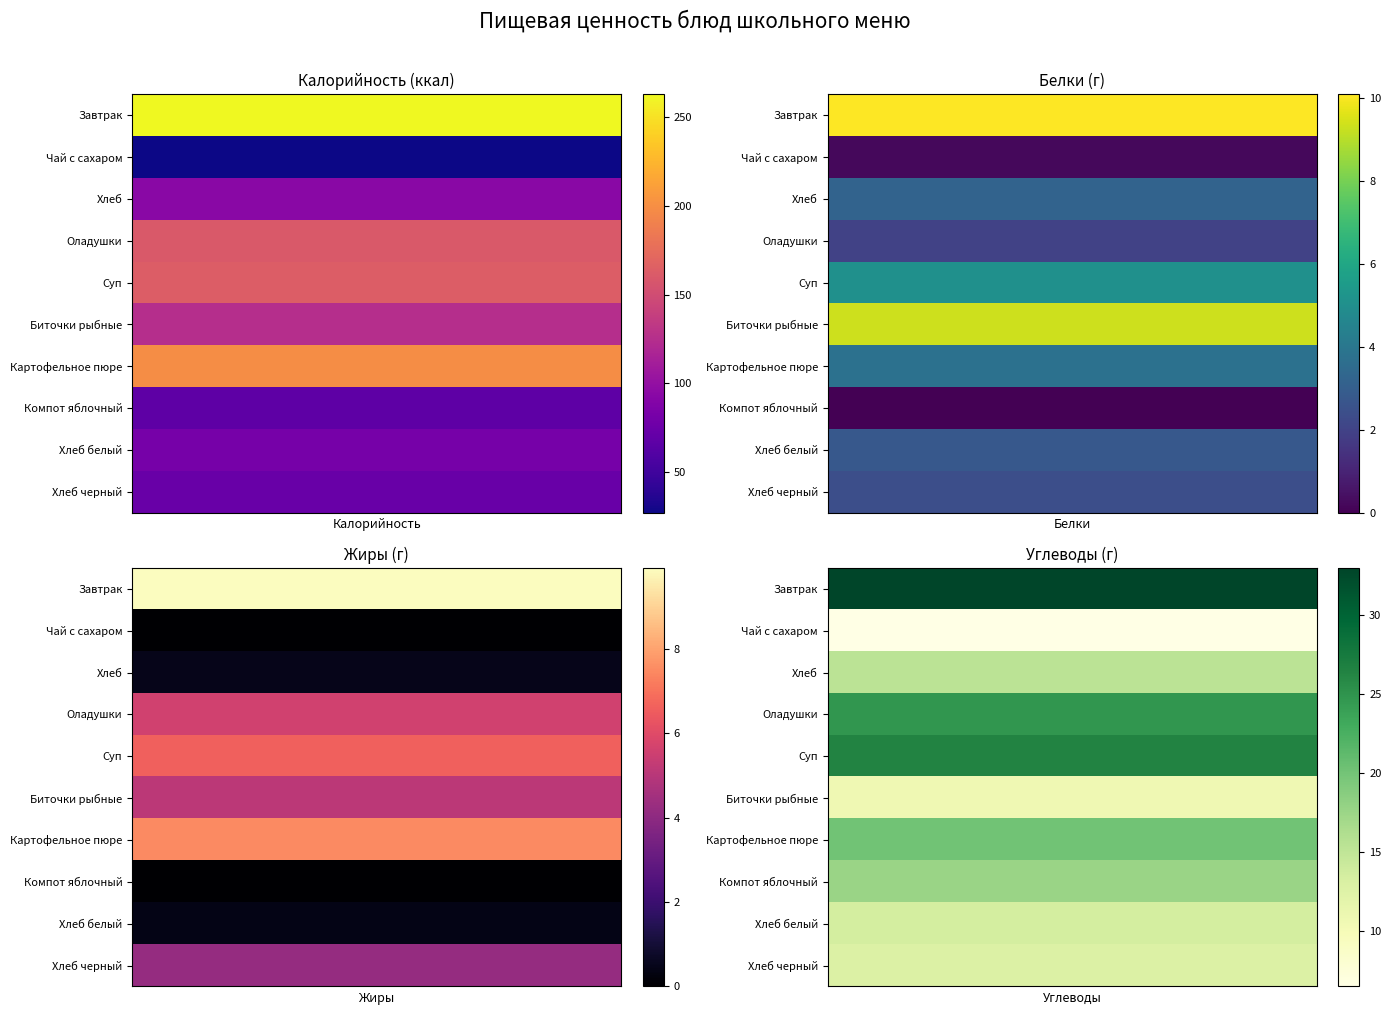

Is the value of Чай с сахаром at Калорийность greater than the value of Компот яблочный at Калорийность?

No